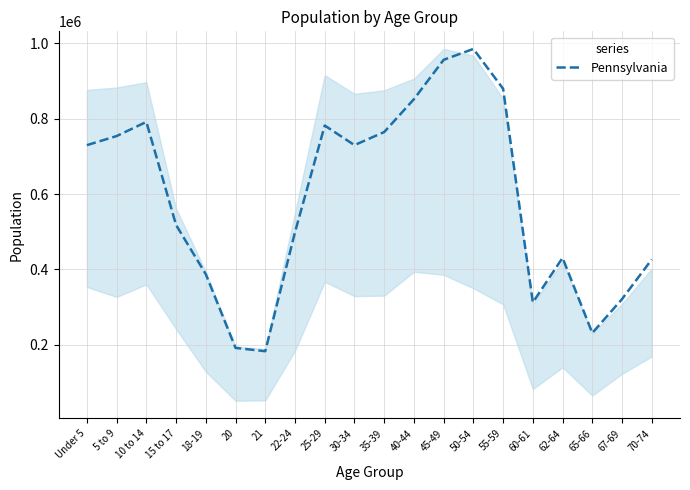

How many lines are shown in the chart?

1